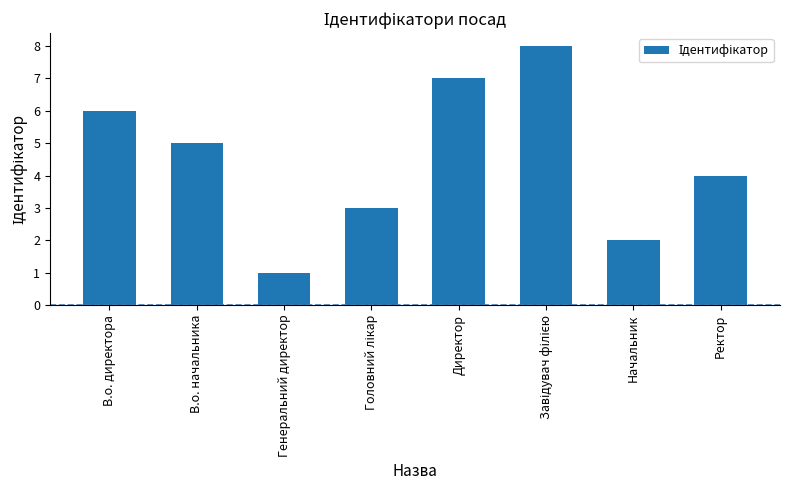

What is the difference between the maximum and minimum values?

7